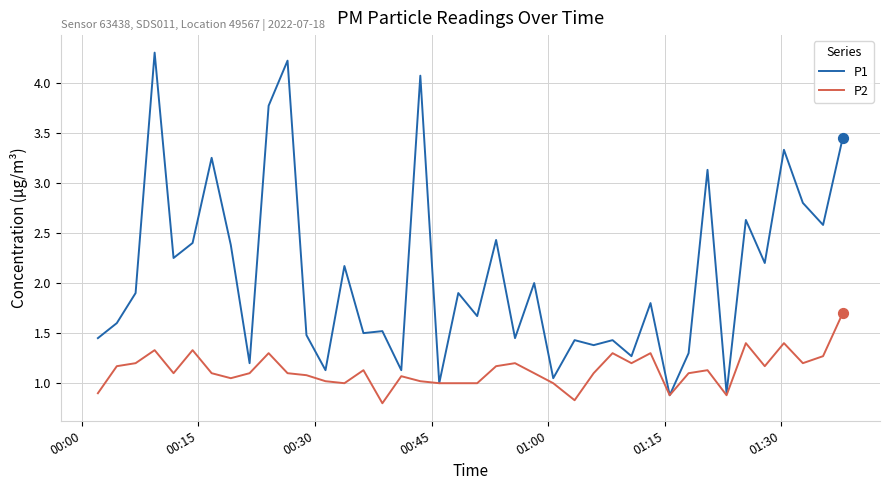

Which series has the largest total across all categories?

P1